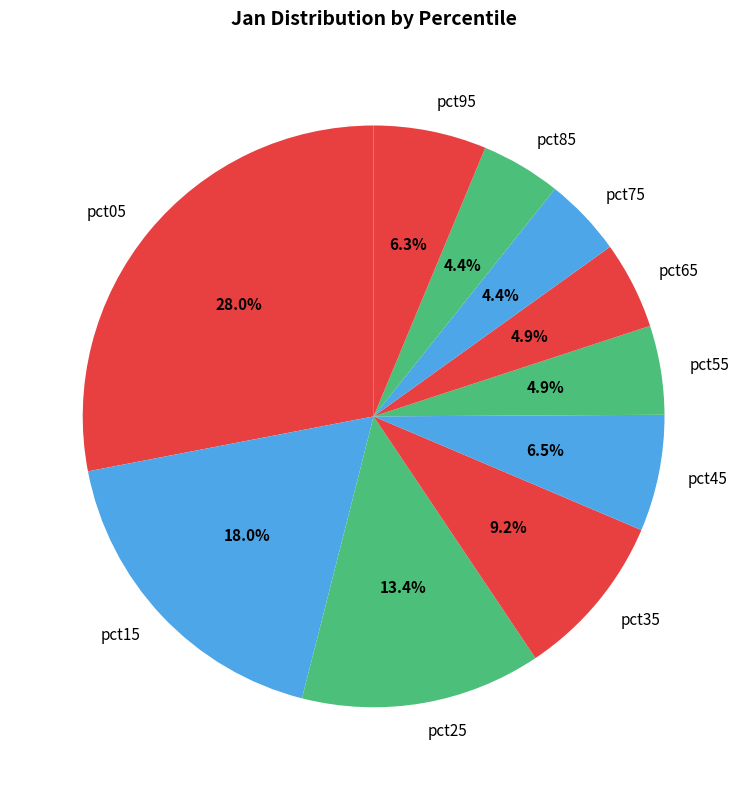

Combined, do pct05 and pct75 account for over 50%?

No